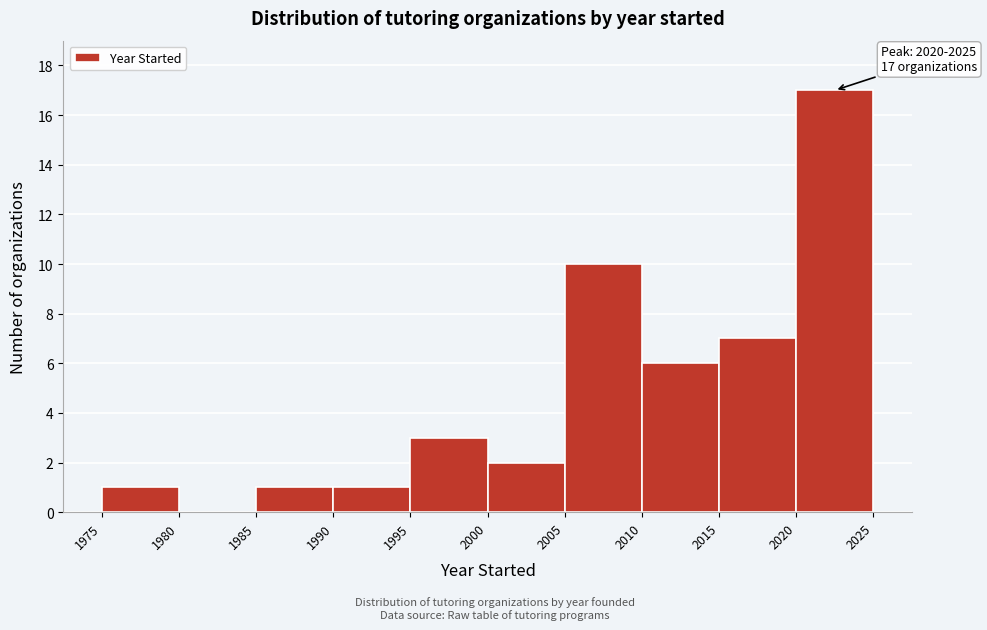

Over which range of the x-axis is the bar tallest?

2020 to 2025